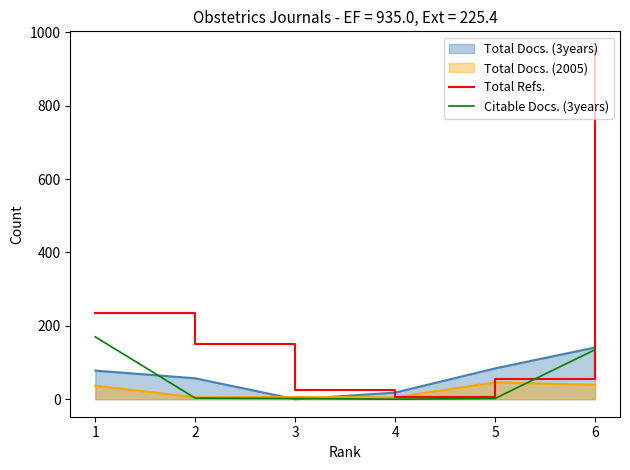

How many values in the Citable Docs. (3years) series are below 3?

3